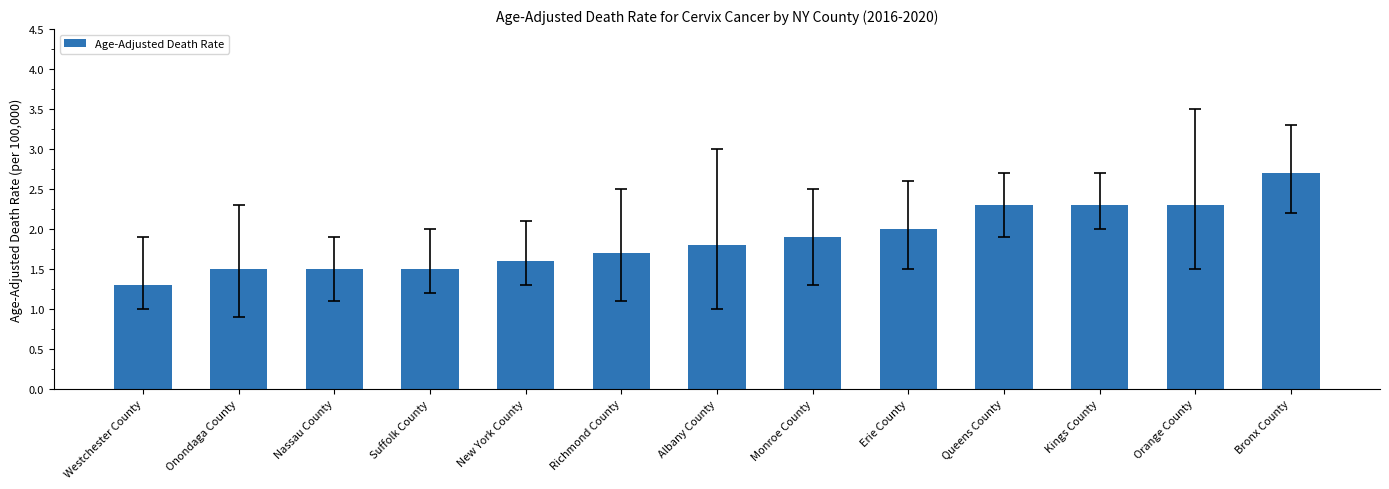

At which label is the value closest to 2?

Erie County